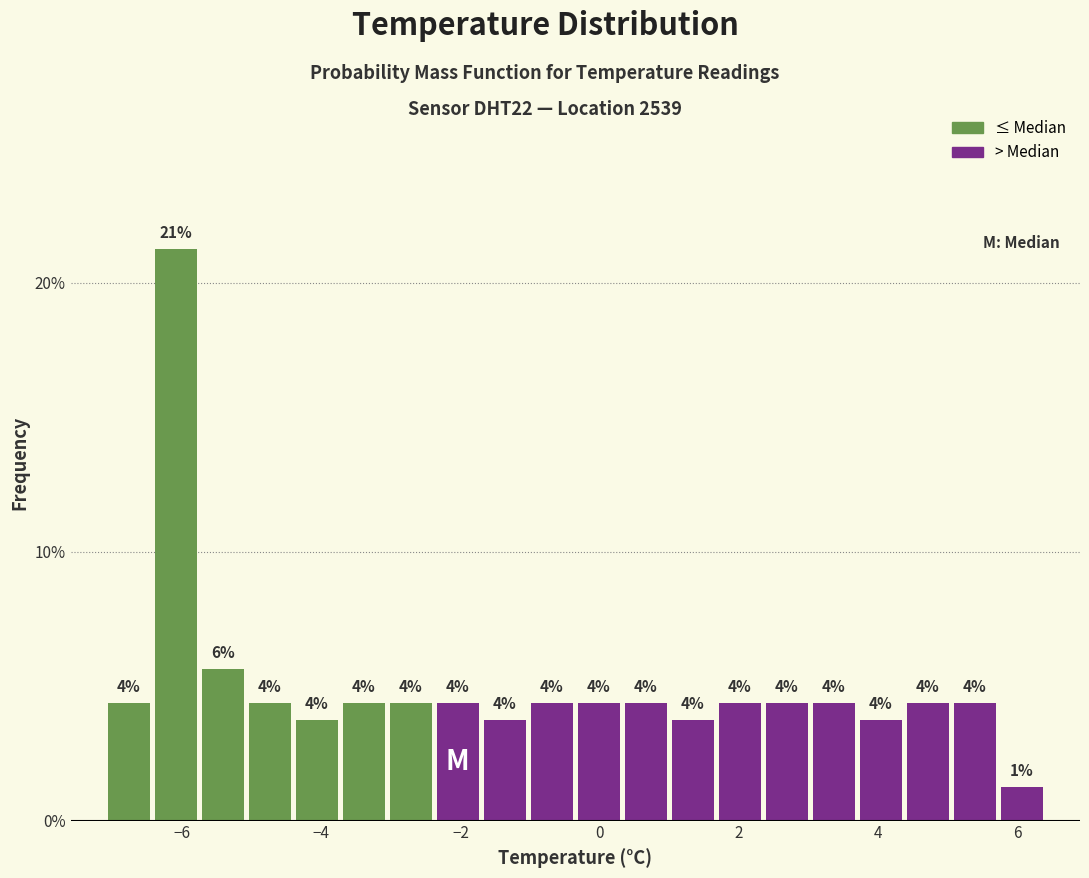

Around what value on the x-axis is the tallest bar? Give the approximate position of its centre, as read against the axis.

-6.0